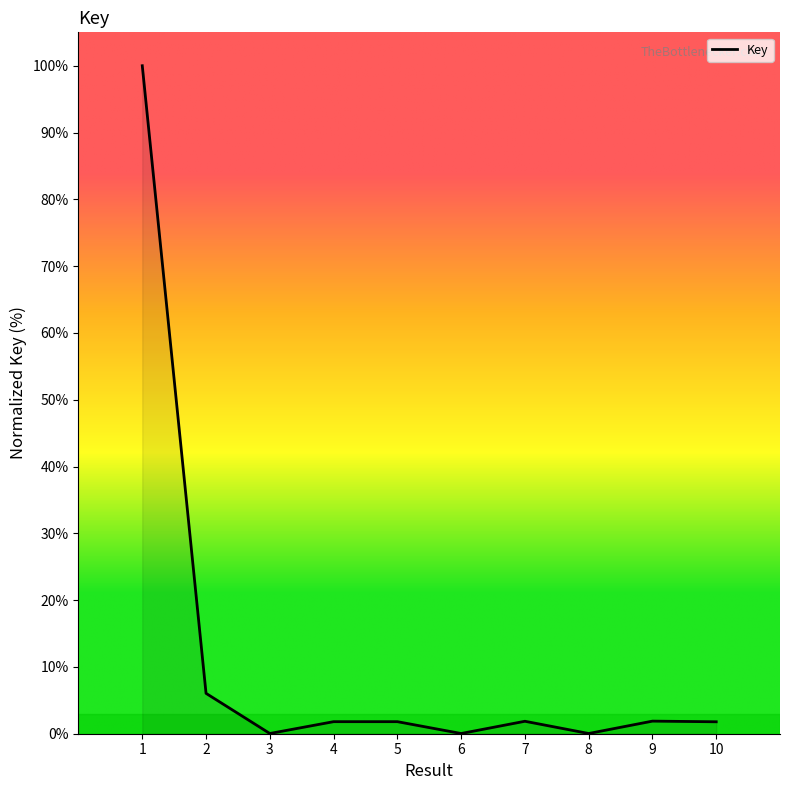

True or false: the data shows 1.8 at 10.

True